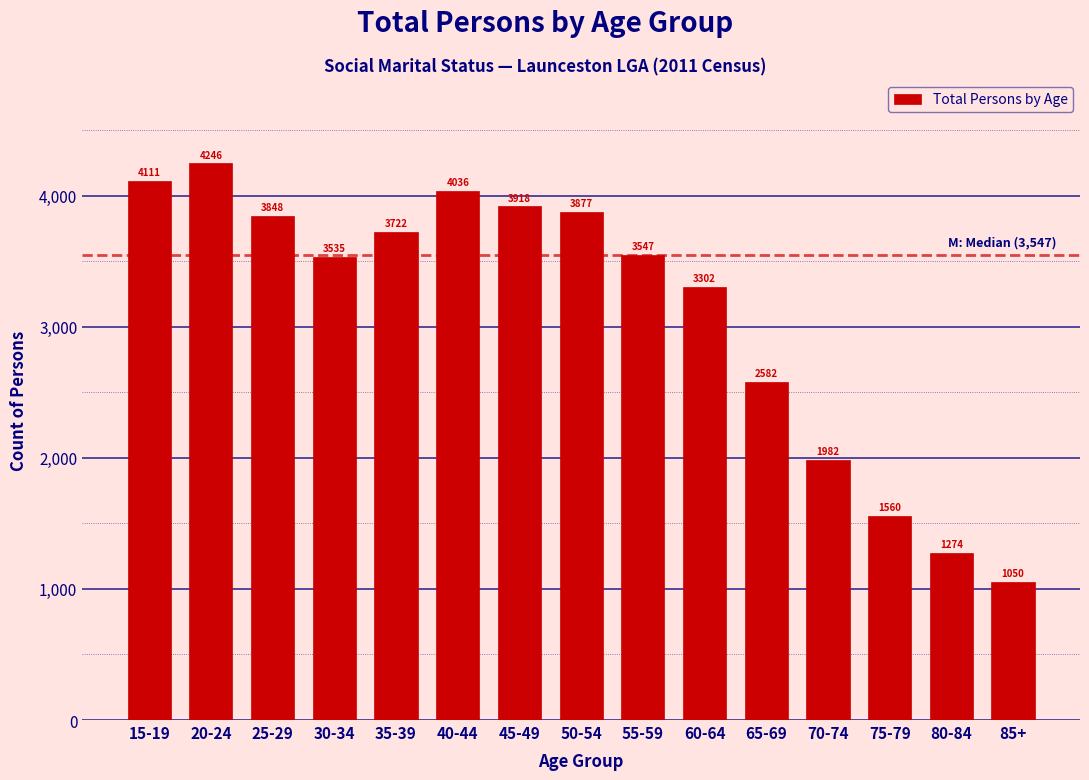

Reading left to right, transcribe all the data shown in this chart.

15-19=4111	20-24=4246	25-29=3848	30-34=3535	35-39=3722	40-44=4036	45-49=3918	50-54=3877	55-59=3547	60-64=3302	65-69=2582	70-74=1982	75-79=1560	80-84=1274	85+=1050